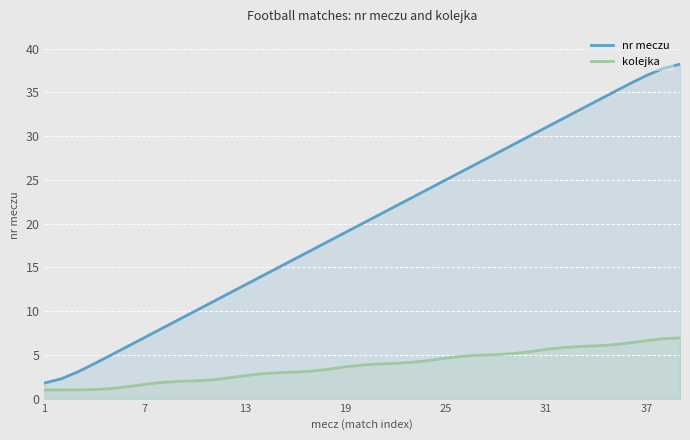

Which series has the largest range (max minus min)?

nr meczu